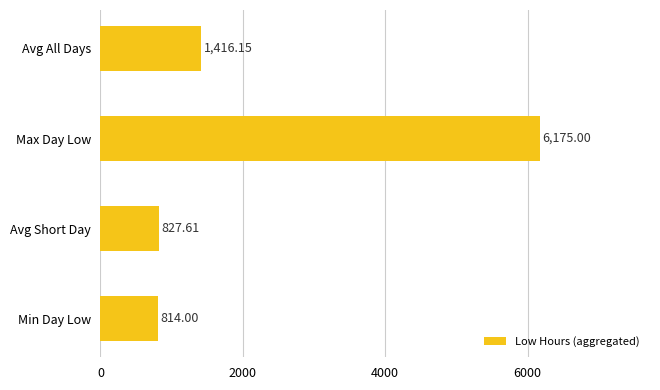

Which category has the highest value across all series?

Max Day Low